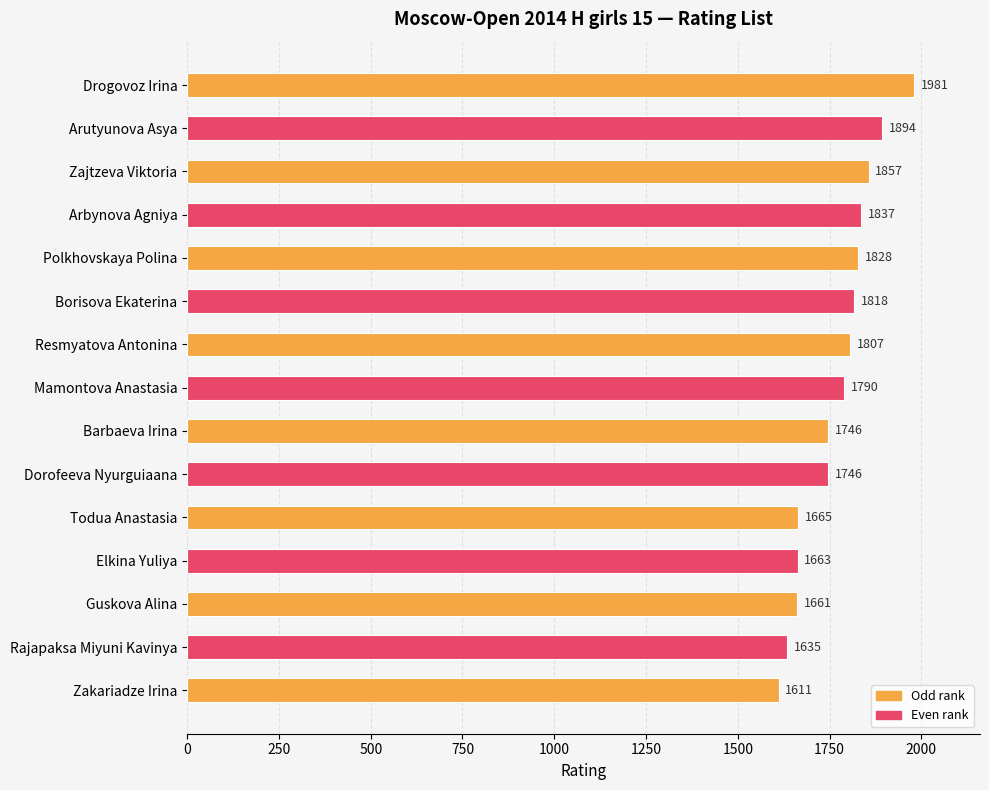

Between Rajapaksa Miyuni Kavinya and Polkhovskaya Polina, which is larger?

Polkhovskaya Polina